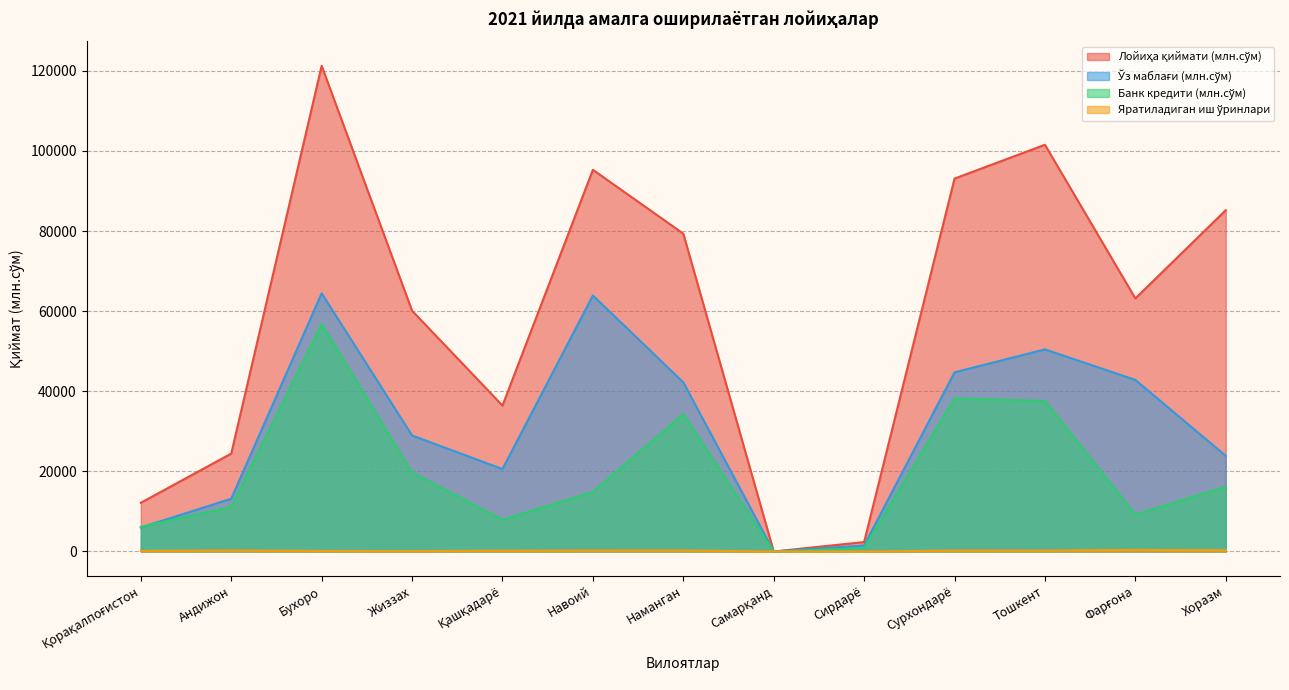

Where is the first local maximum for Яратиладиган иш ўринлари?

Андижон